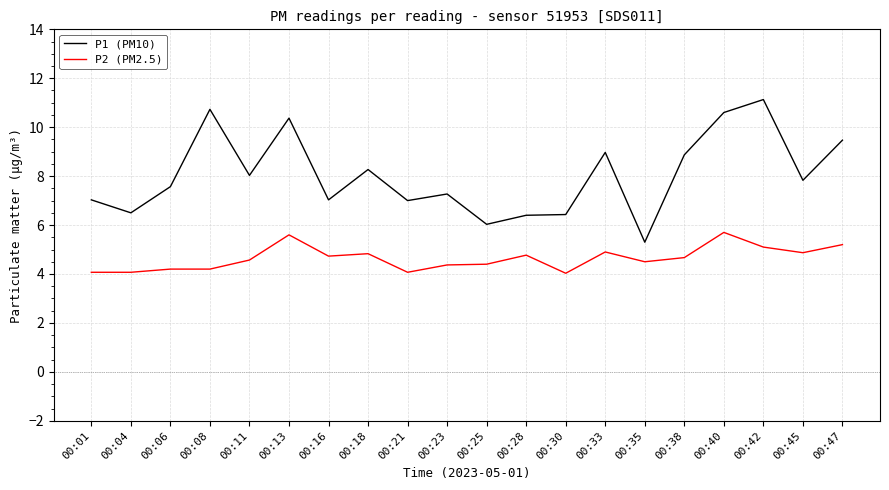

True or false: P2 (PM2.5) has more than 1 interior local peaks.

True